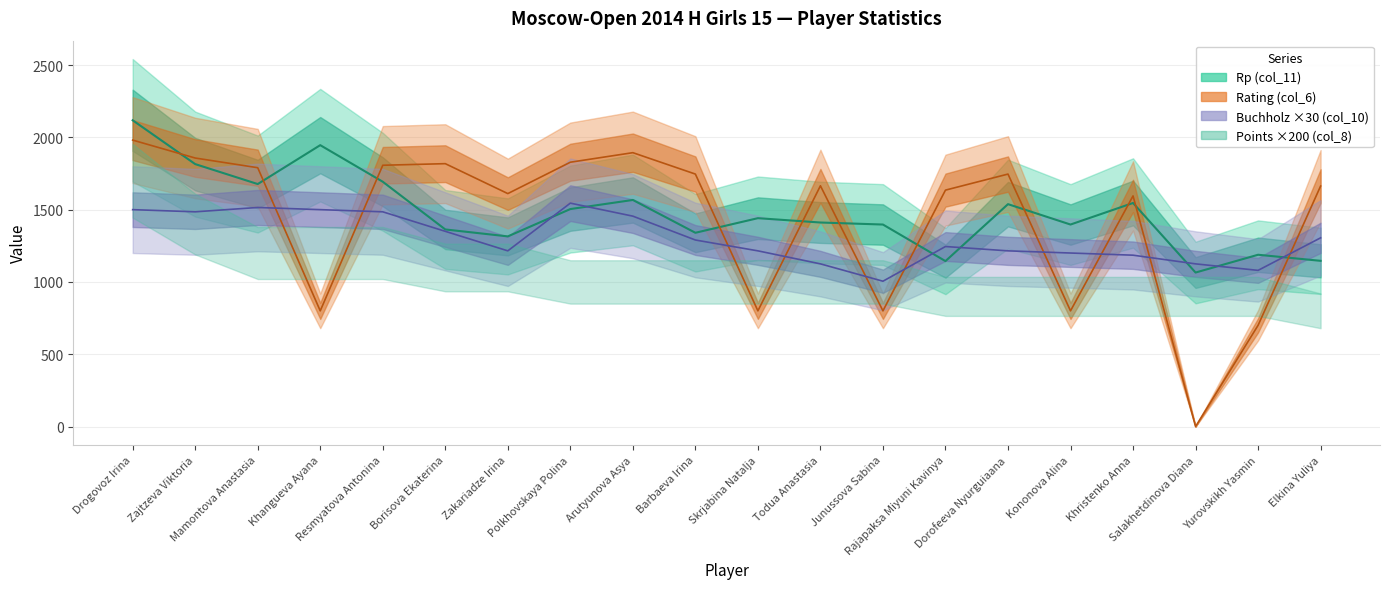

What is the sum of the Buchholz (col_10) values at Mamontova Anastasia and Polkhovskaya Polina?

3060